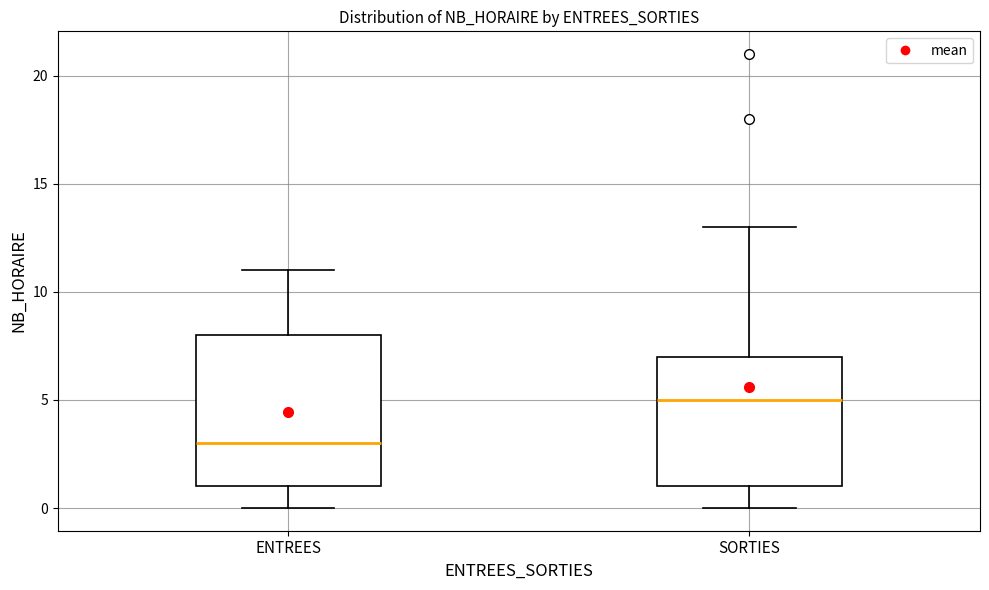

Which box has the highest median line?

SORTIES